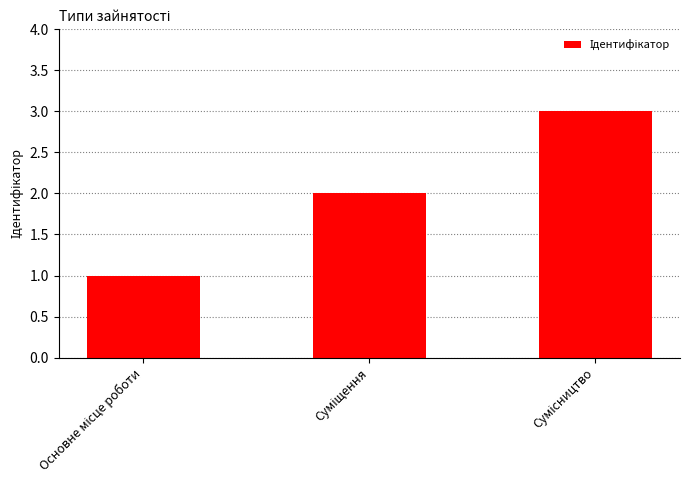

What is the sum of all values?

6